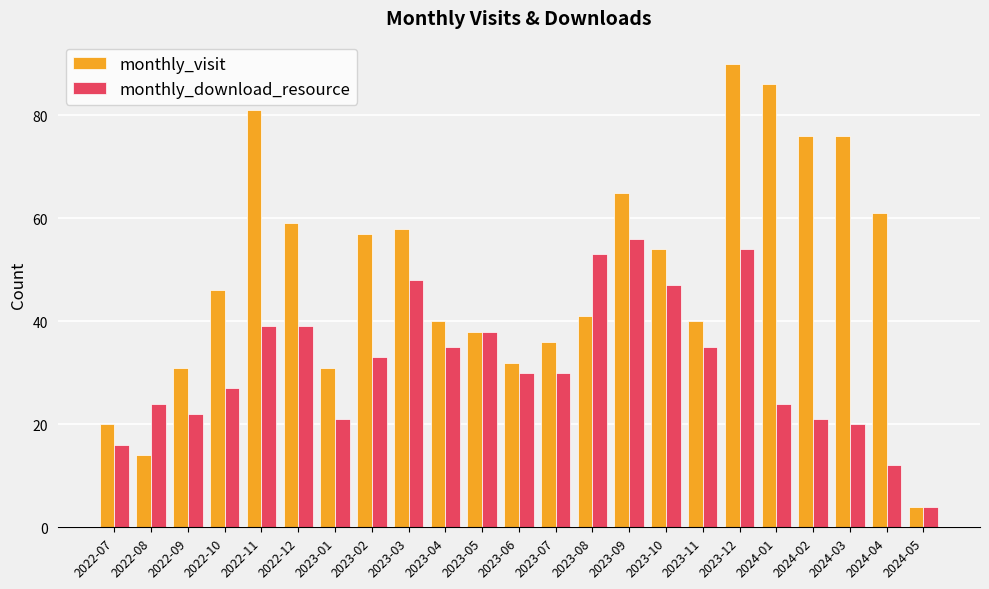

What position from the right is 2023-10?

8